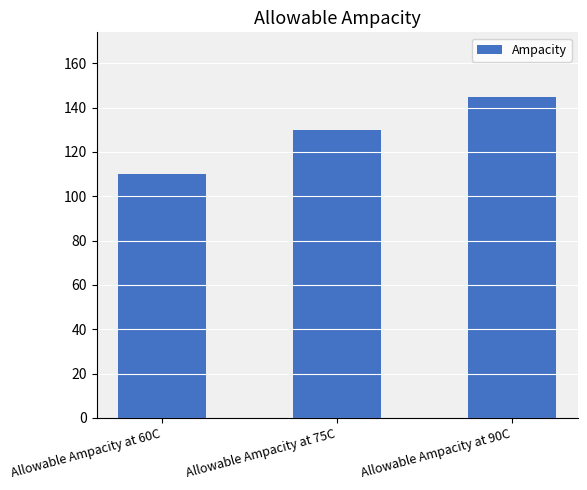

How many values are between 110 and 145?

3